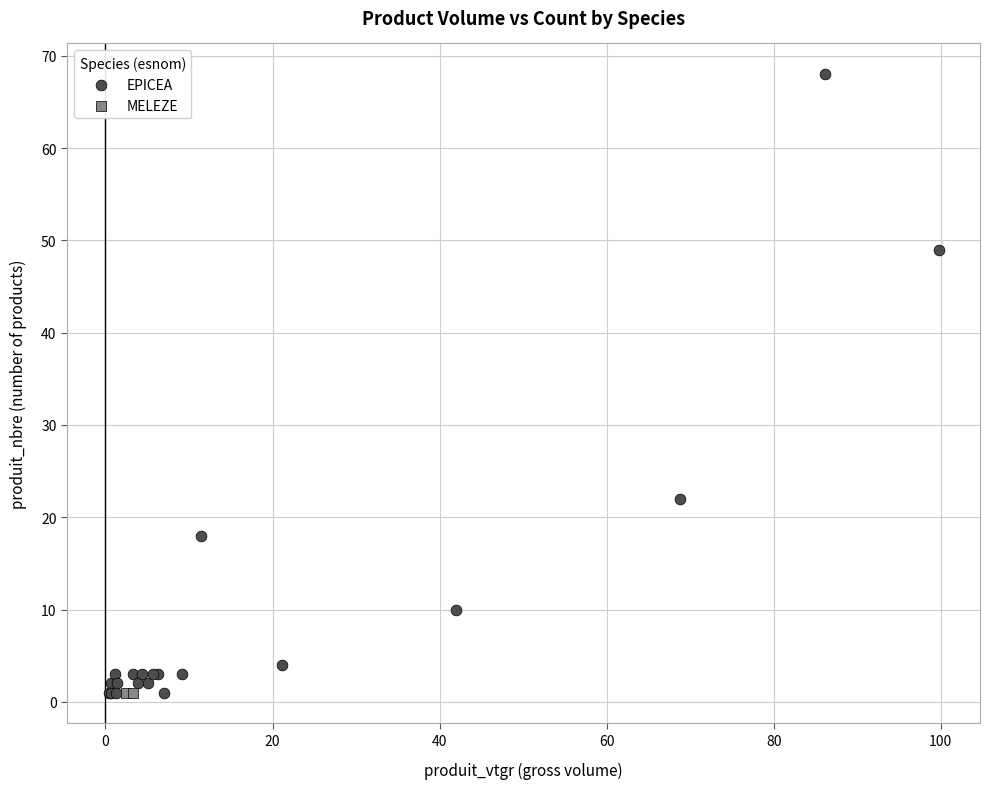

What are all the series names shown in the legend?

EPICEA, MELEZE